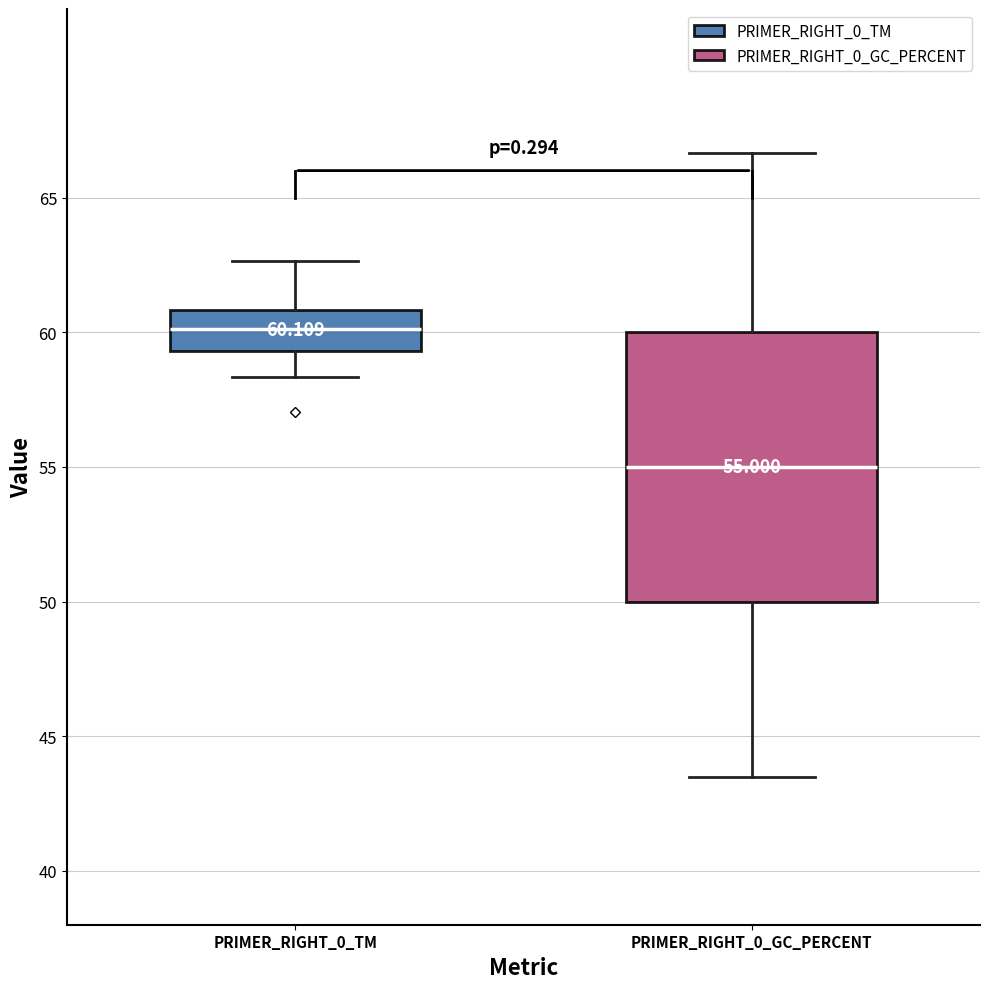

Which box has the lowest median line?

PRIMER_RIGHT_0_GC_PERCENT